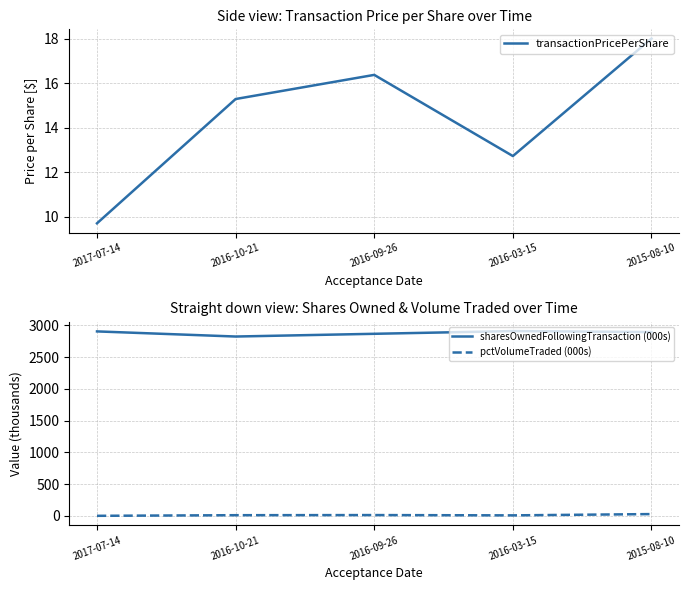

What is the label of the 5th point from the right?

2017-07-14